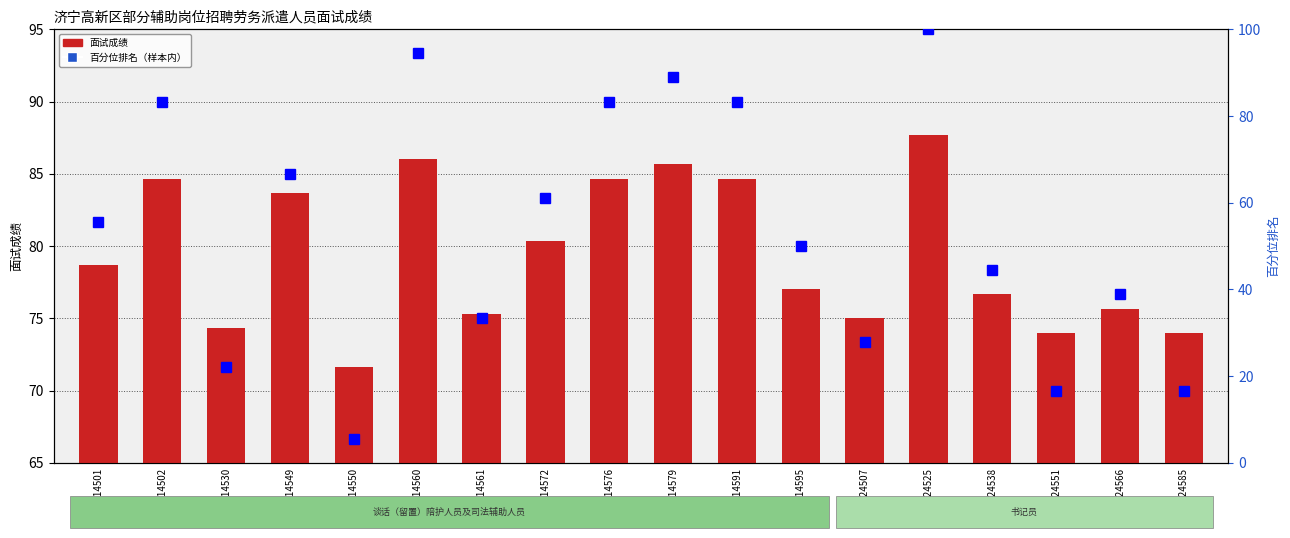

What is the spread (max minus min) of values at GX34414501?

23.1